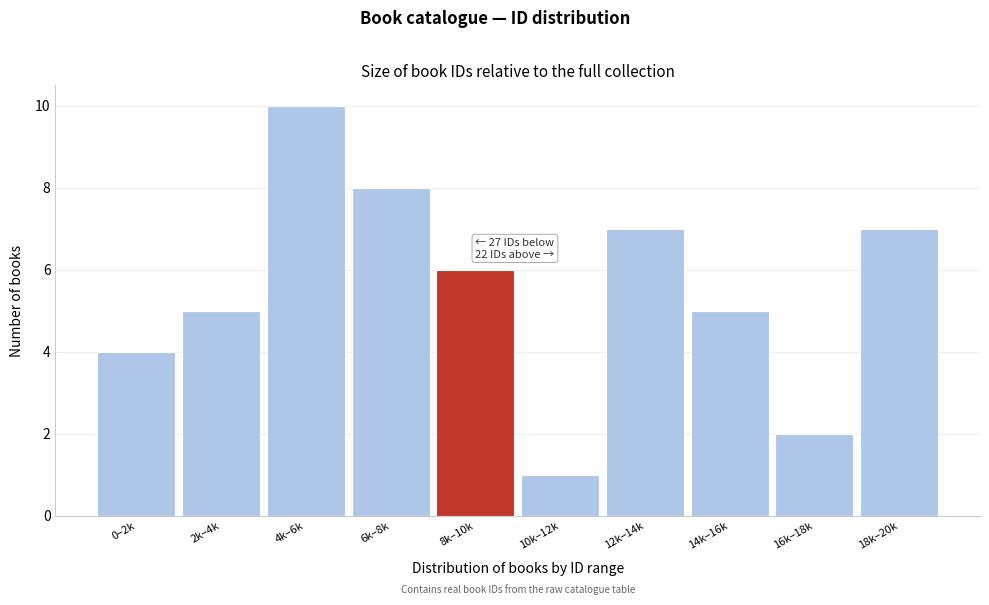

Reading right to left, list all the values displayed in this chart.

7	2	5	7	1	6	8	10	5	4